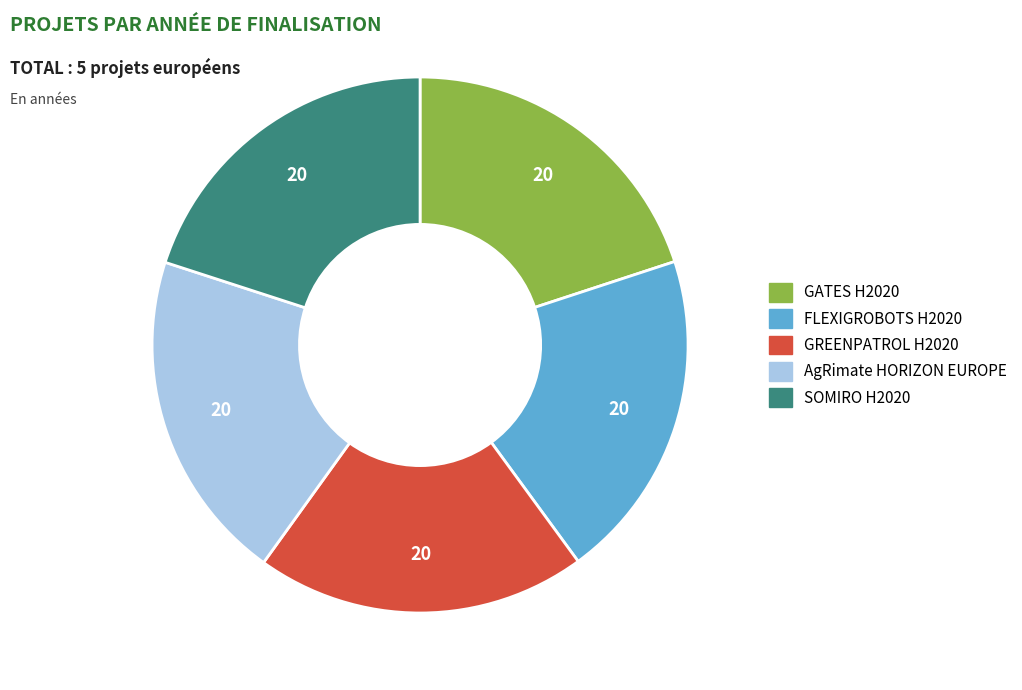

Is it true that SOMIRO H2020 is 32% of the pie?

False